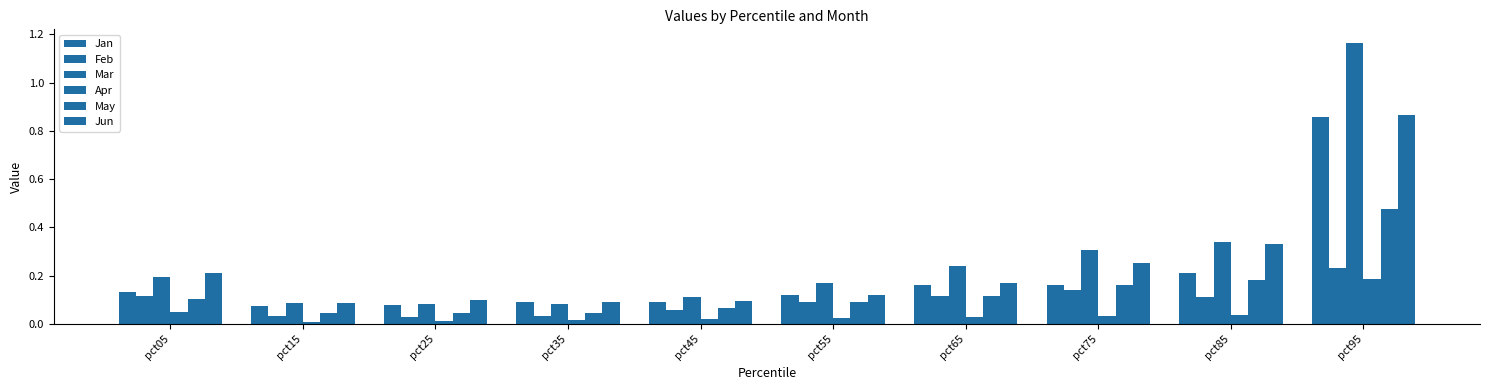

Does the chart contain stacked bars?

No